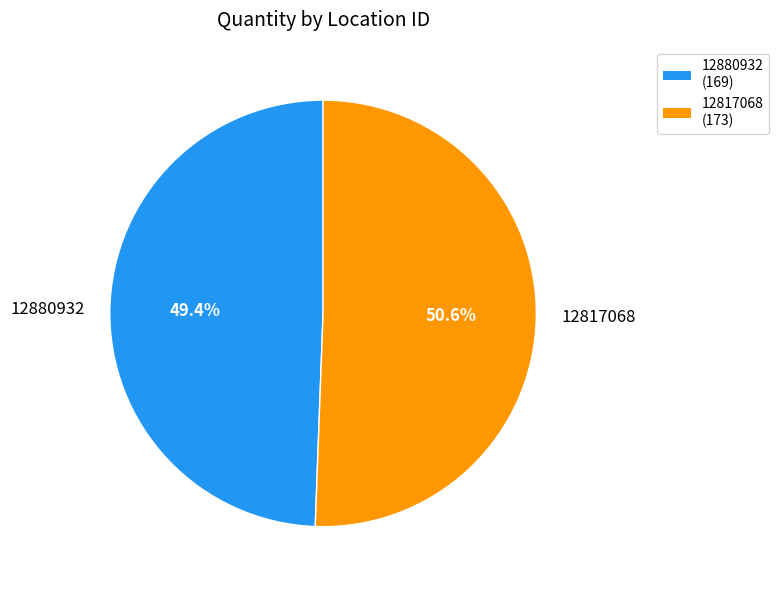

True or false: 12880932 accounts for 49% of the total.

True